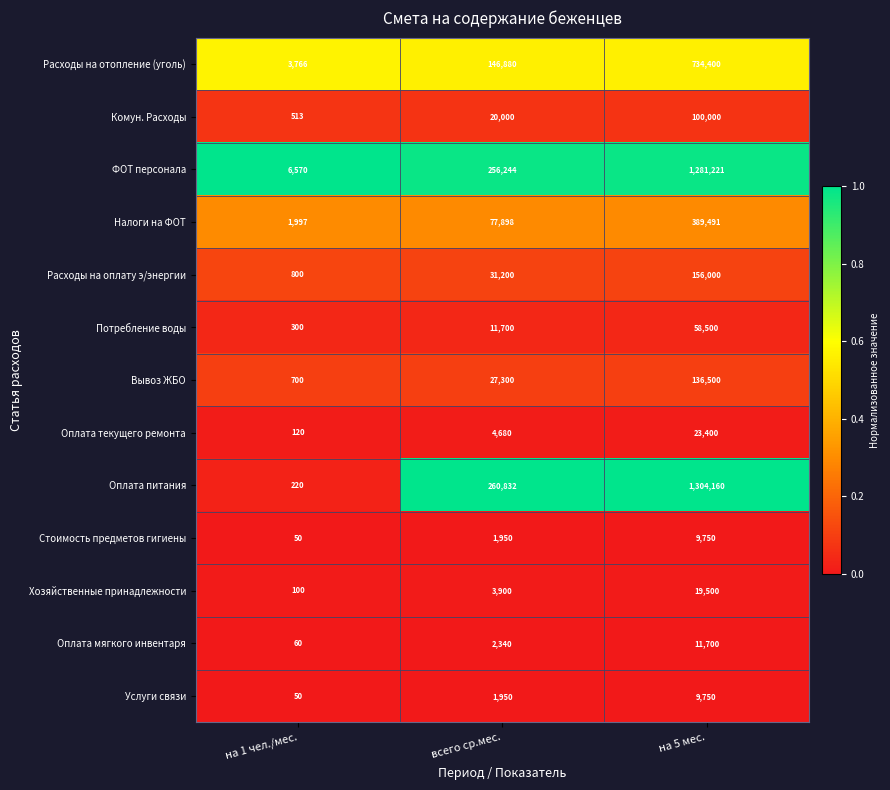

Which label corresponds to the largest value in the chart?

на 5 мес.